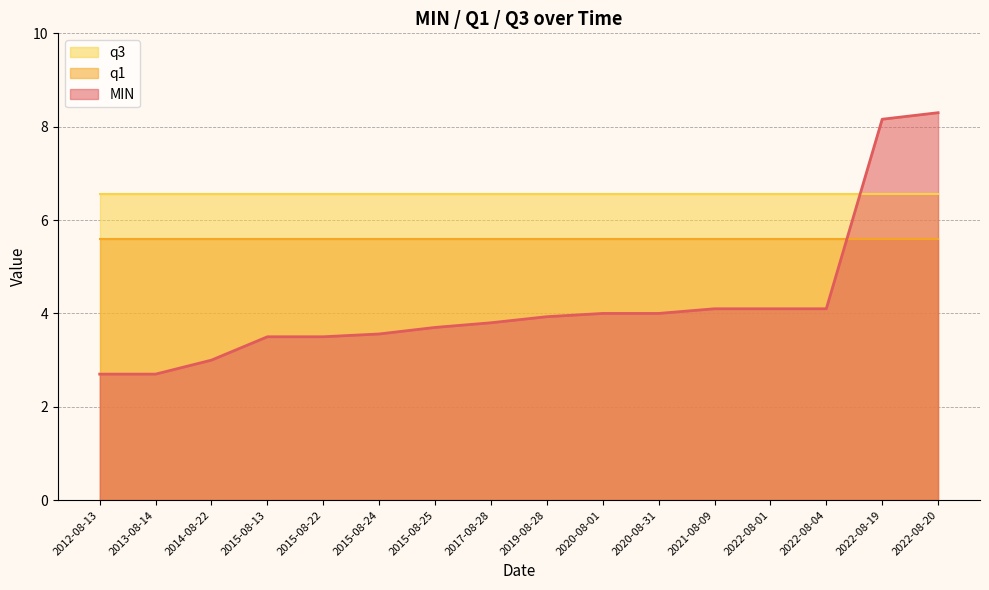

What is the minimum value for q1?

5.6